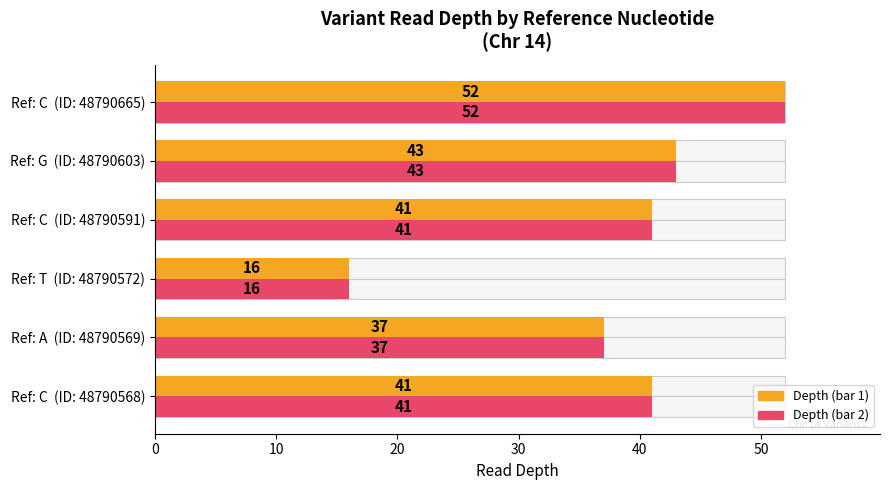

What is the smallest value displayed?

16